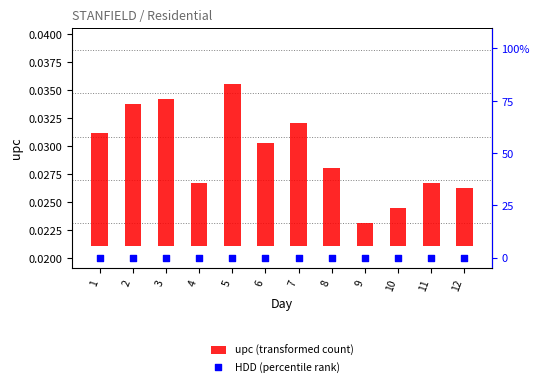

At how many categories does at least one series exceed 0?

12